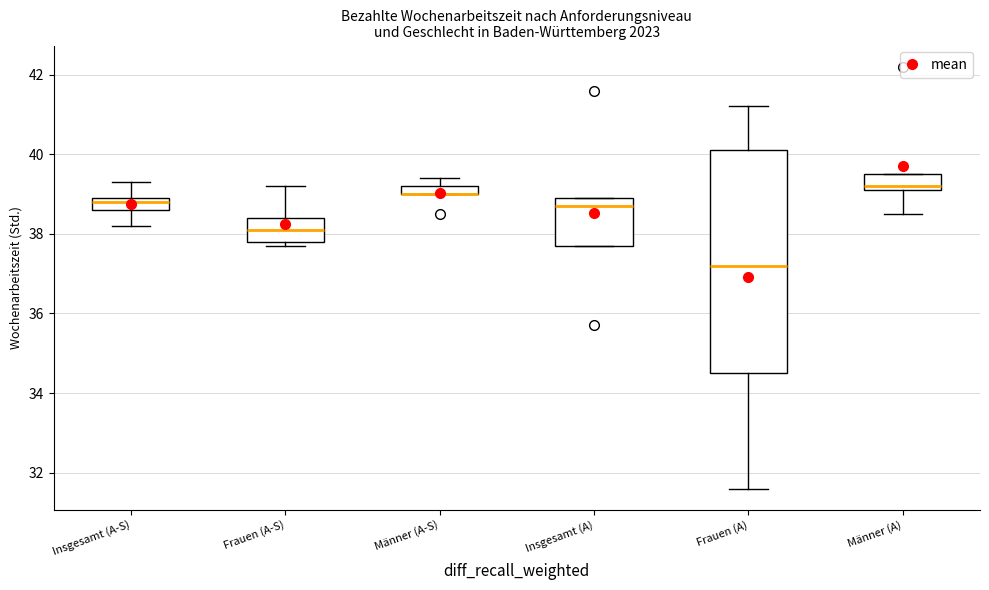

Which box is the tallest, from its lower edge to its upper edge?

Frauen (A)